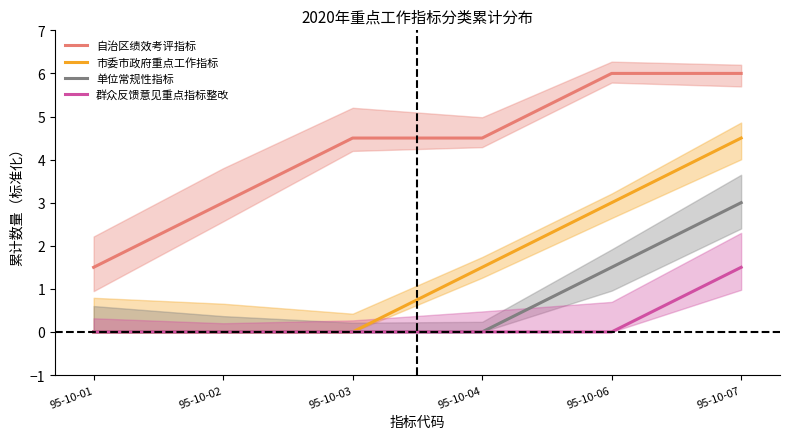

Count the 群众反馈意见重点指标整改 values in the range 0 to 1.

5